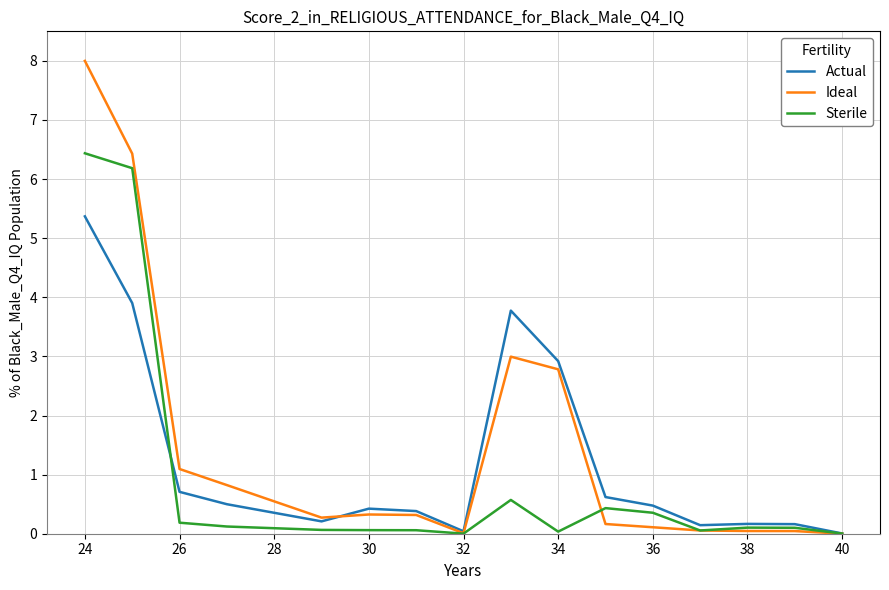

Rank the series by their average value, from lowest to highest.

Sterile, Actual, Ideal